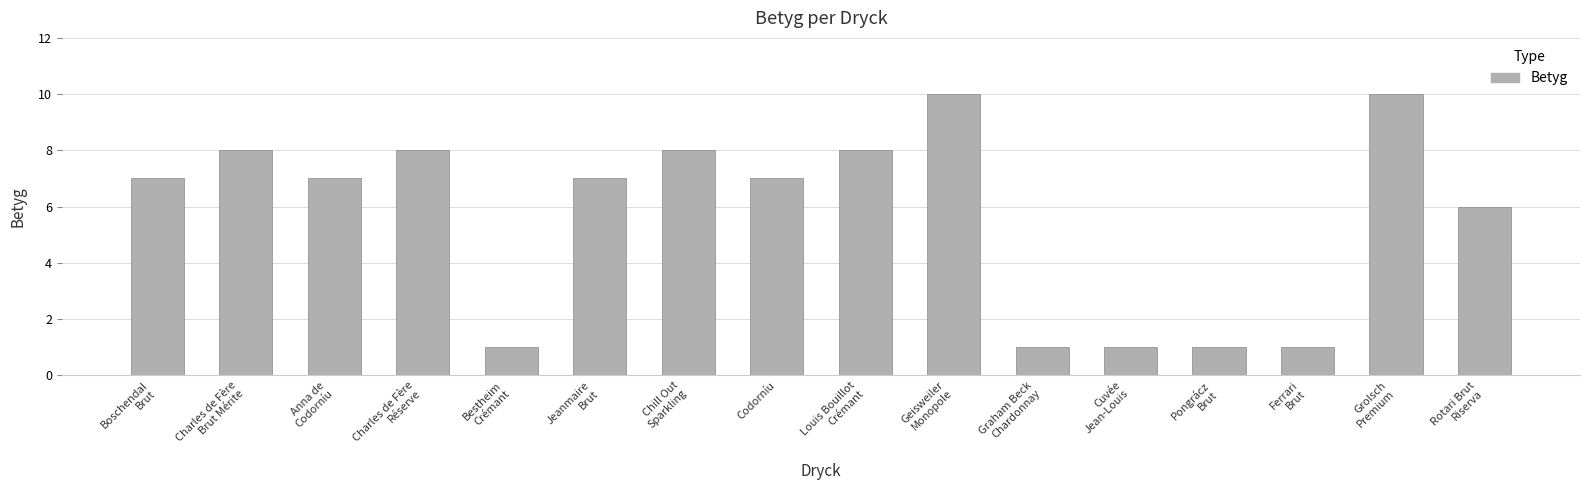

What is the sum of all values?

91